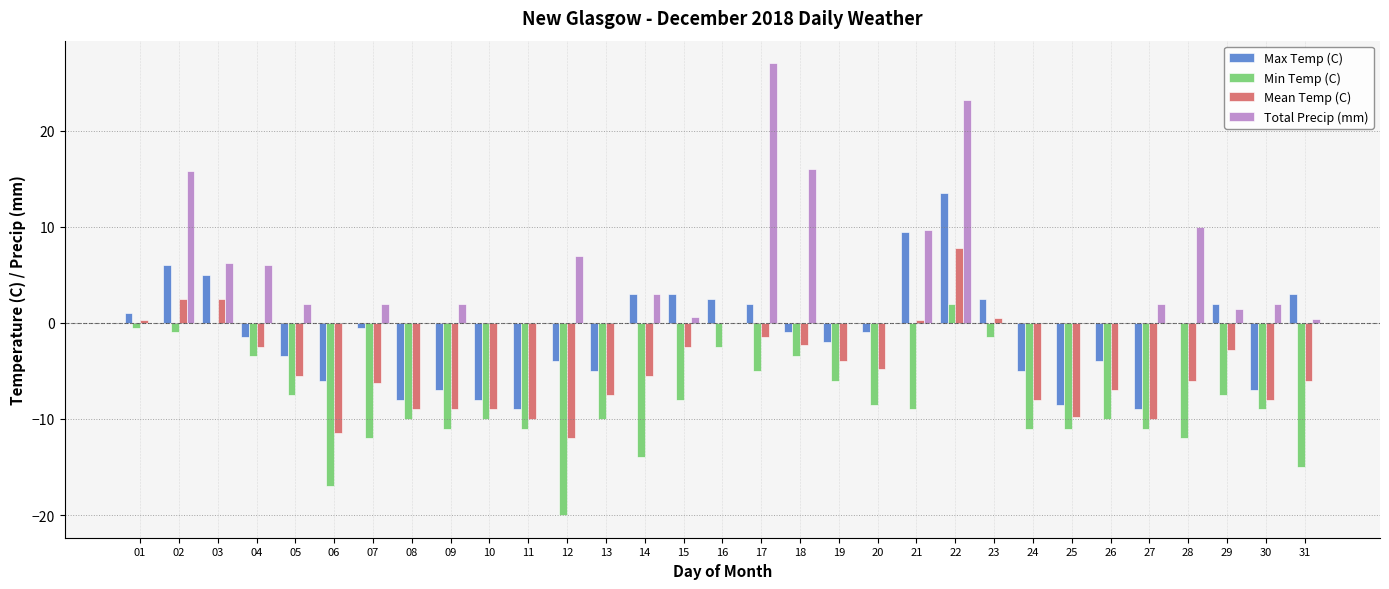

Is it true that Total Precip (mm) equals 2.0 at 30?

True